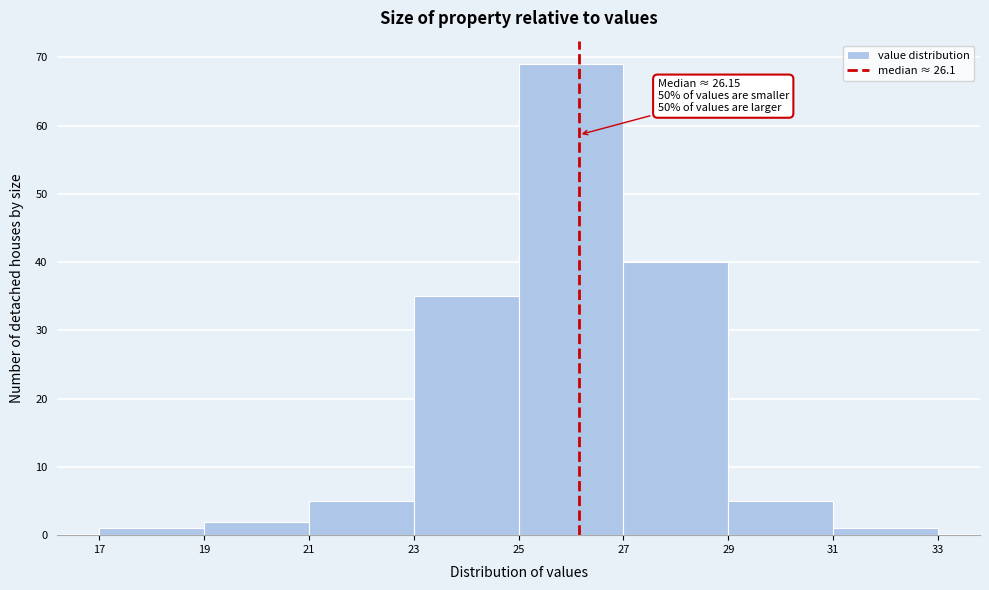

Which range on the x-axis has the tallest bar?

25 to 27